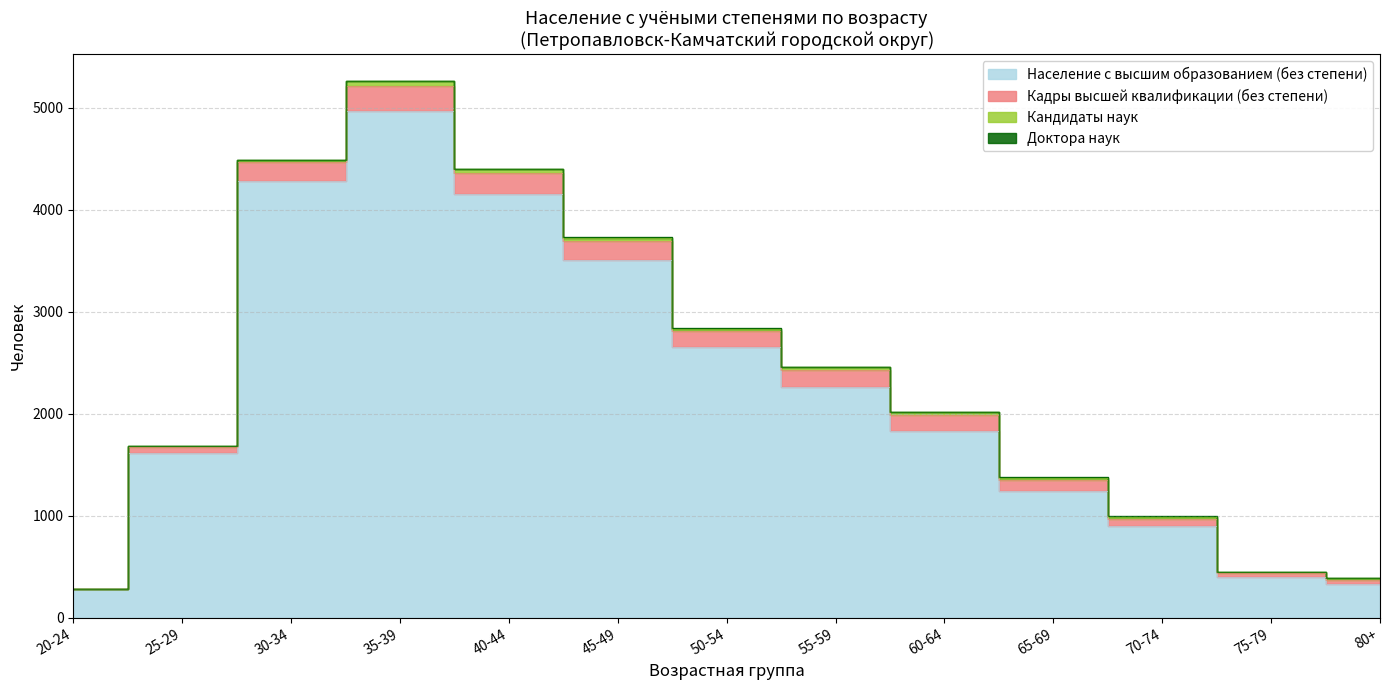

What are all the series names shown in the legend?

Население с высшим образованием (без степени), Кадры высшей квалификации (без степени), Кандидаты наук, Доктора наук